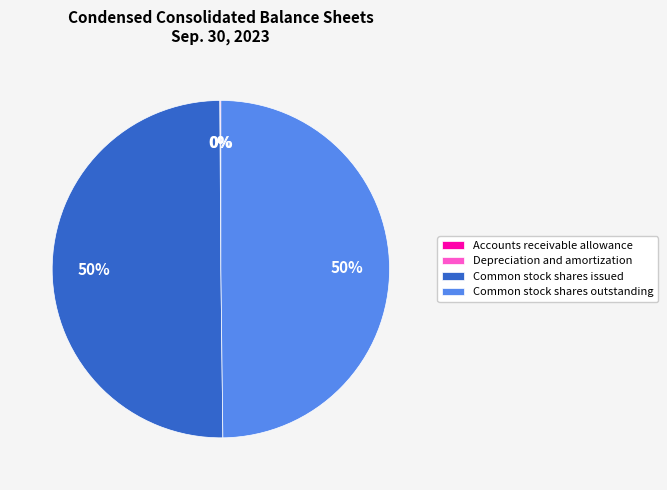

The Common stock shares outstanding slice represents 57% of the pie. True or false?

False